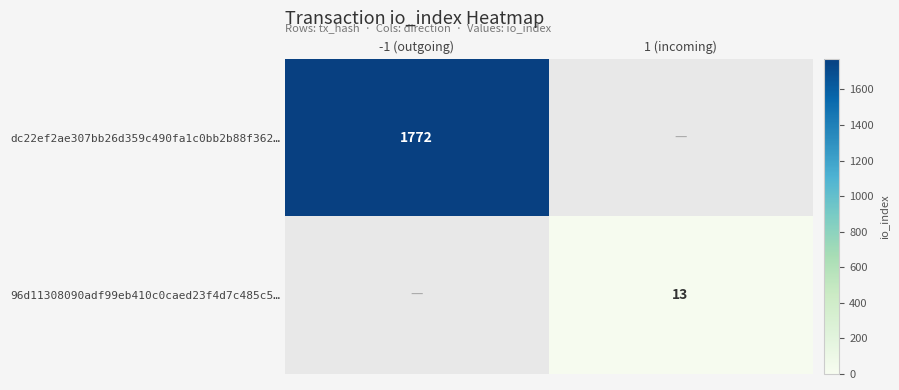

Is it true that 96d11308090adf99eb410c0caed23f4d7c485c5… equals 20 at 1 (incoming)?

False